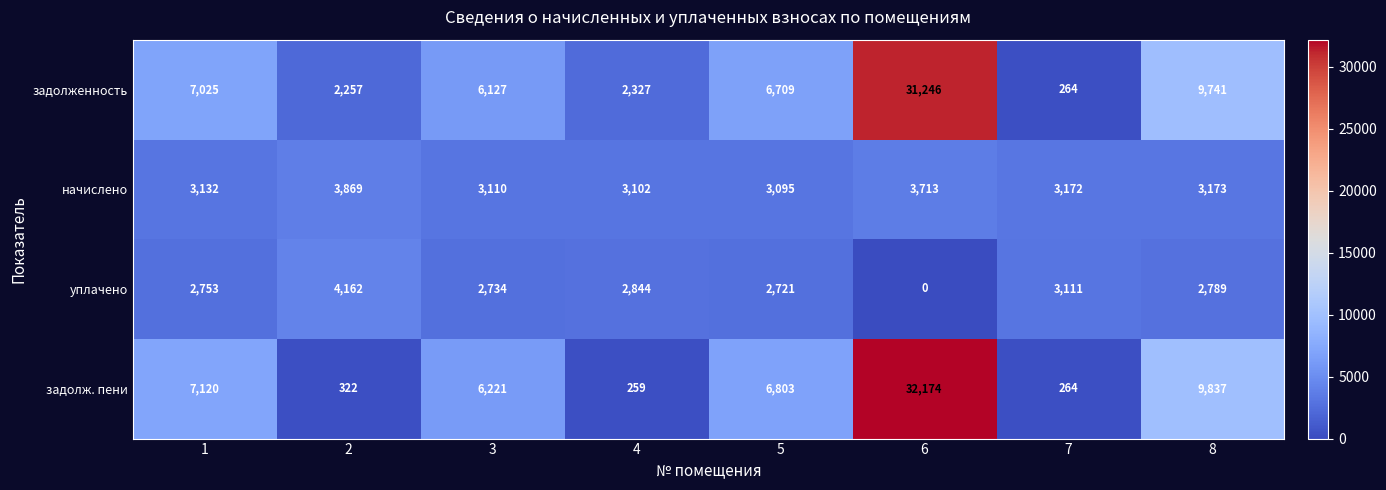

What is the sum of the начислено values at 1 and 5?

6227